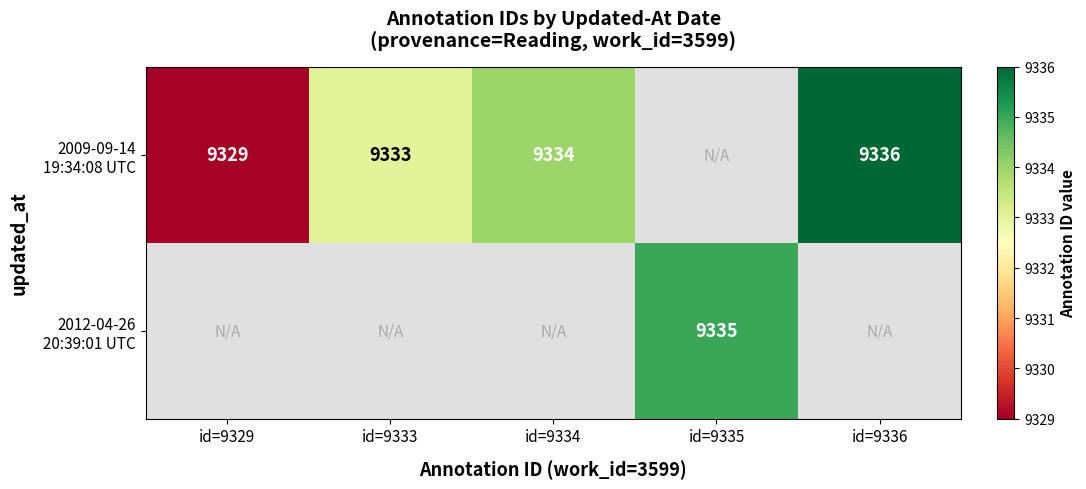

What is the difference between the maximum and minimum values in the 2009-09-14 19:34:08 UTC series?

7.0